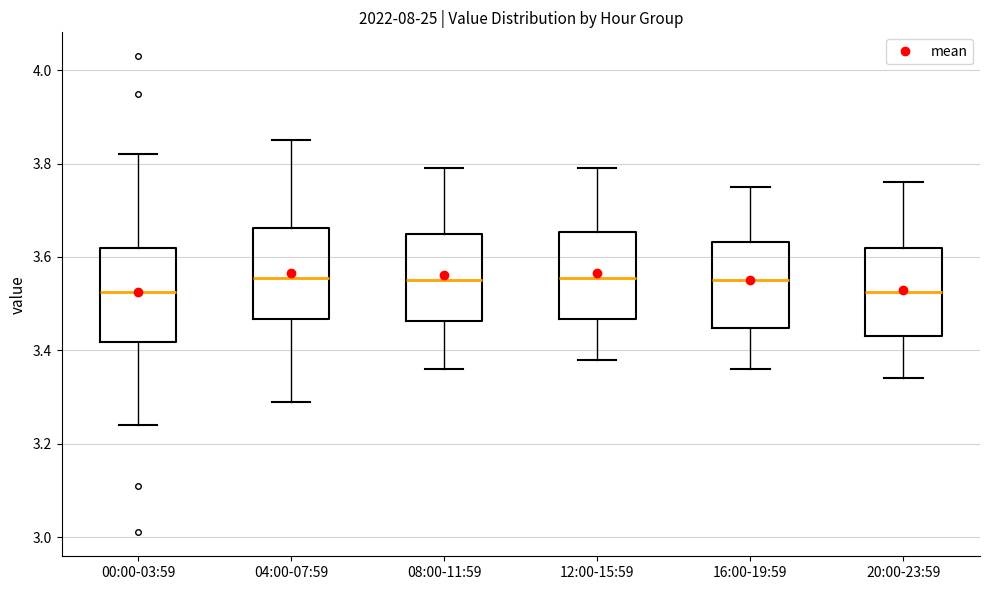

Where is the lower edge of the box for 12:00-15:59 on the y-axis? The values are not printed on the chart, so give them approximately, as read against the axis.

3.46